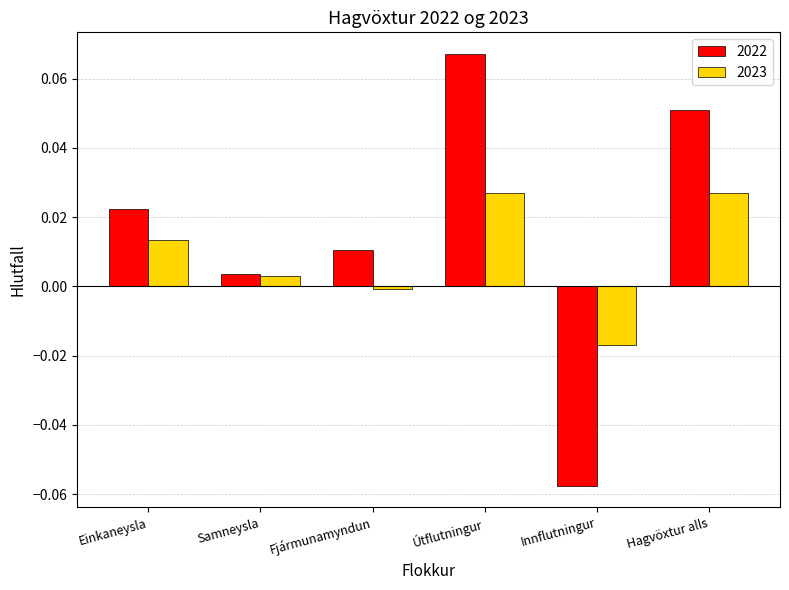

How many groups of bars are there?

6